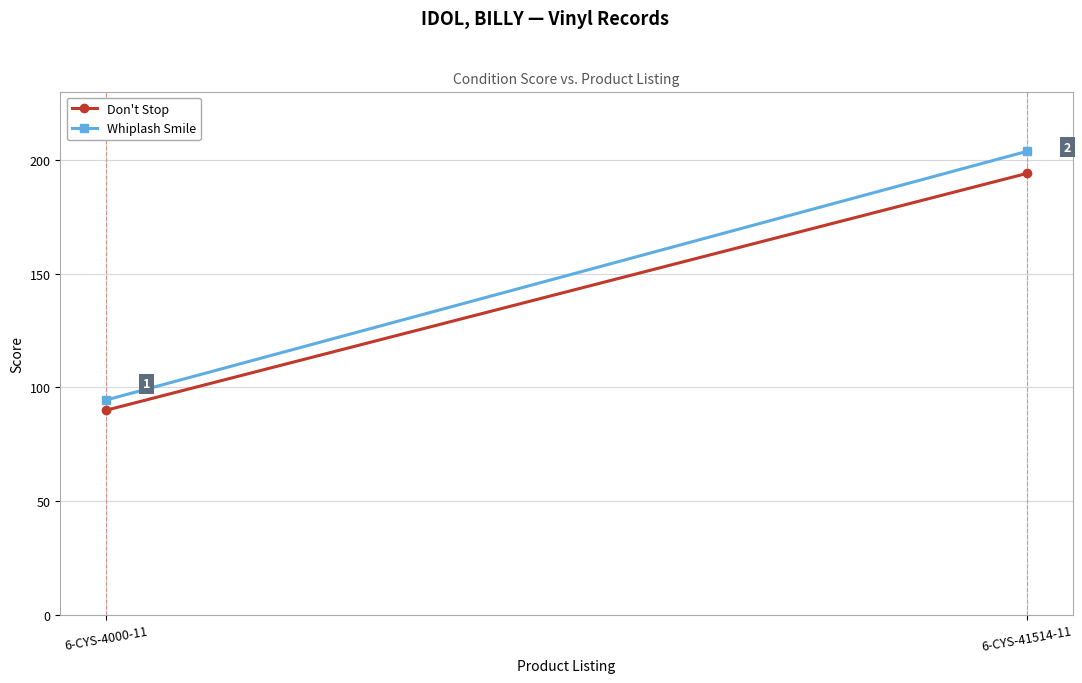

Count the Don't Stop values in the range 90 to 194.

2